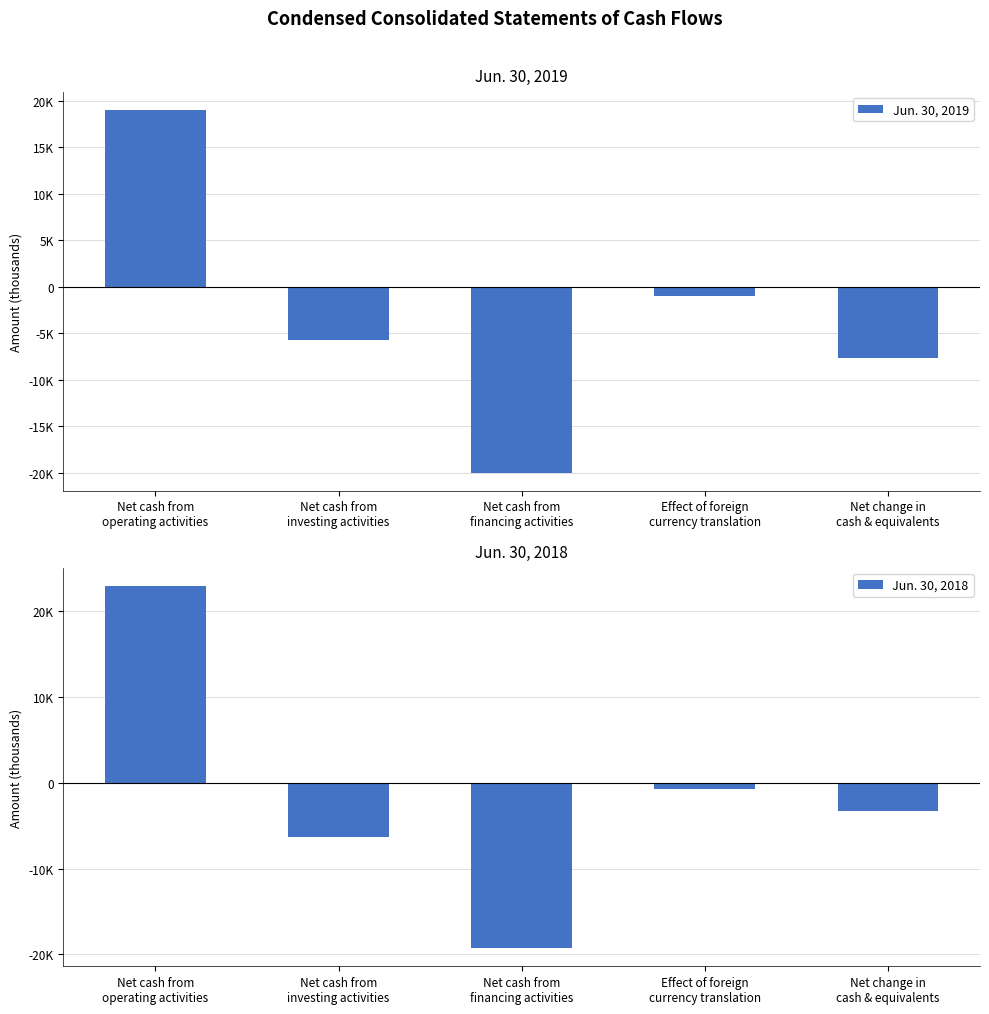

How many data points in Jun. 30, 2019 are less than -5704?

2